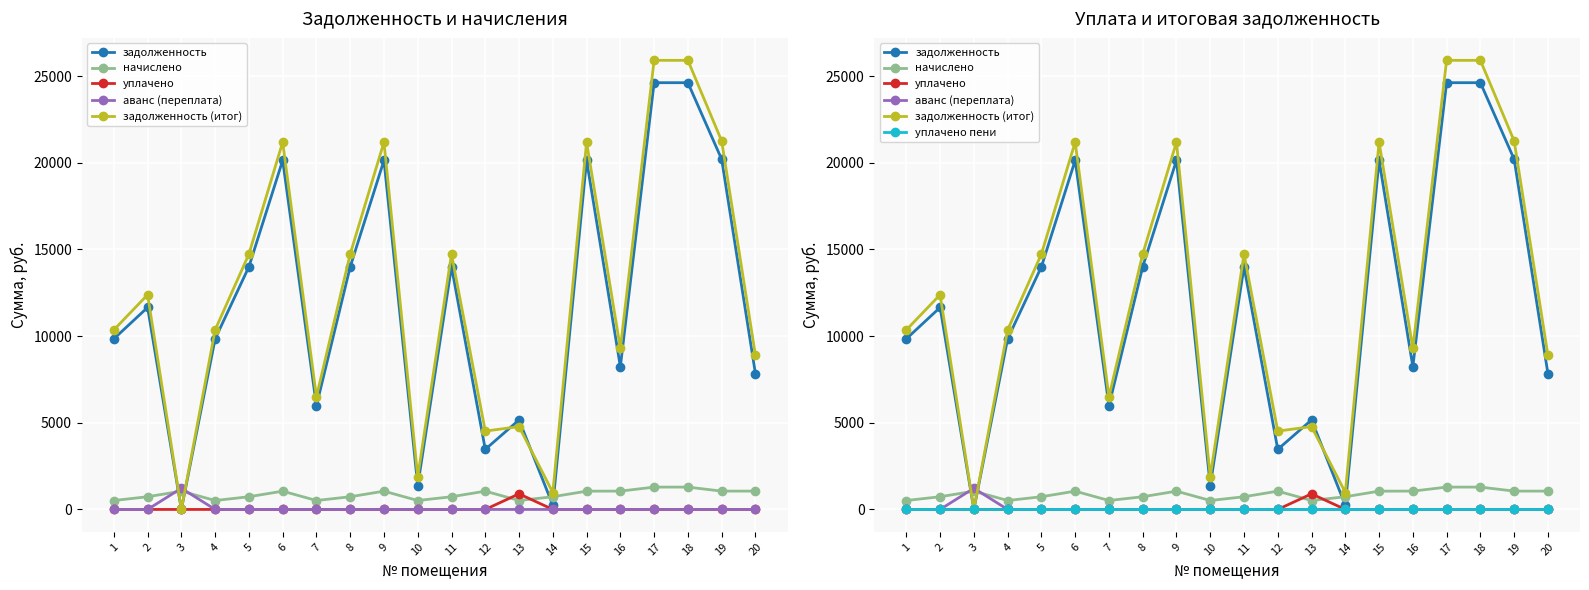

How many positive values does the задолженность (итог) series have?

19